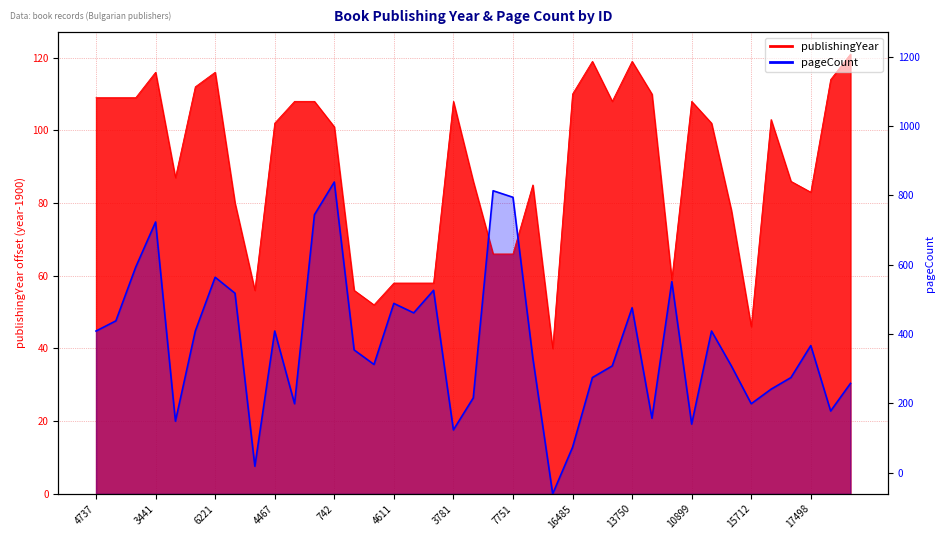

Where do publishingYear and pageCount first cross each other?

5105 and 7750